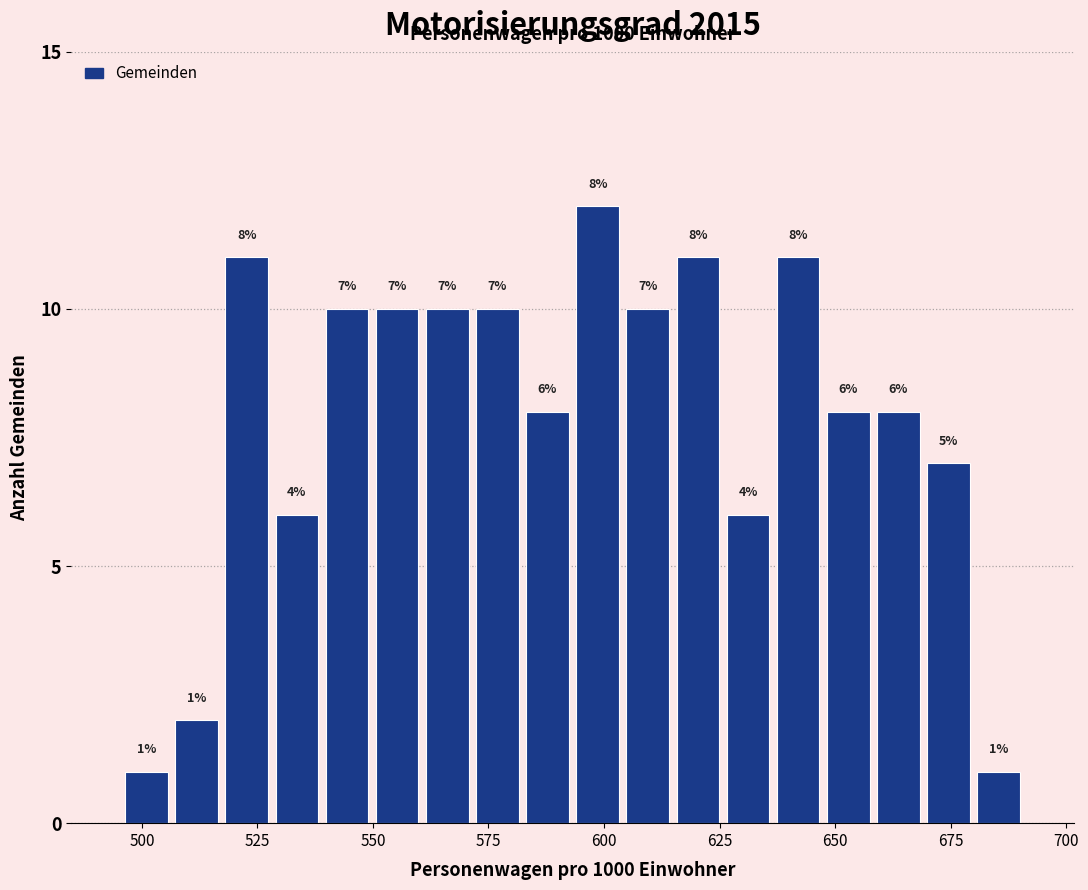

Around what value on the x-axis is the tallest bar? Give the approximate position of its centre, as read against the axis.

600